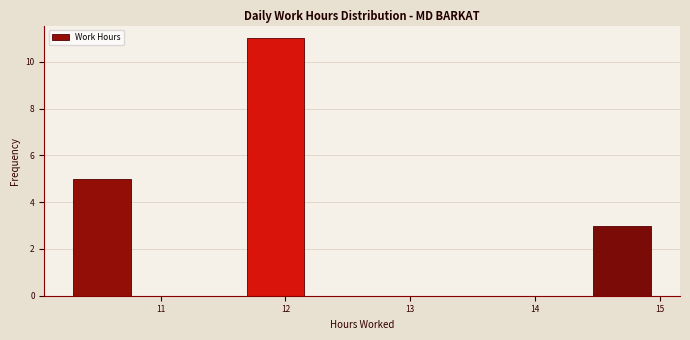

How tall is the bar that spans 11.7 to 12.2 on the x-axis? Neither the bar edges nor the heights are printed on the chart, so give them approximately, as read against the axes.

11